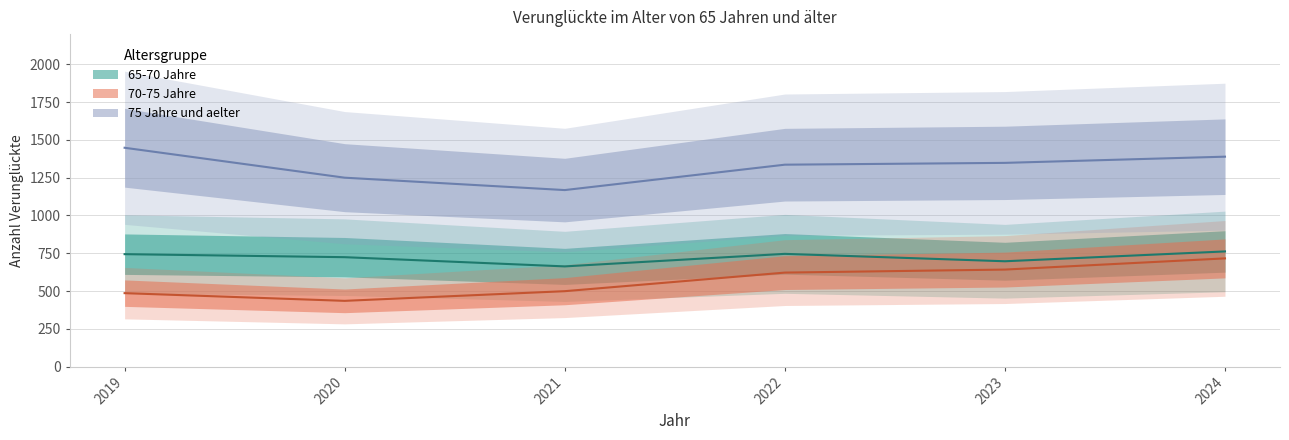

True or false: 70-75 Jahre and 75 Jahre und aelter intersect in this chart.

False